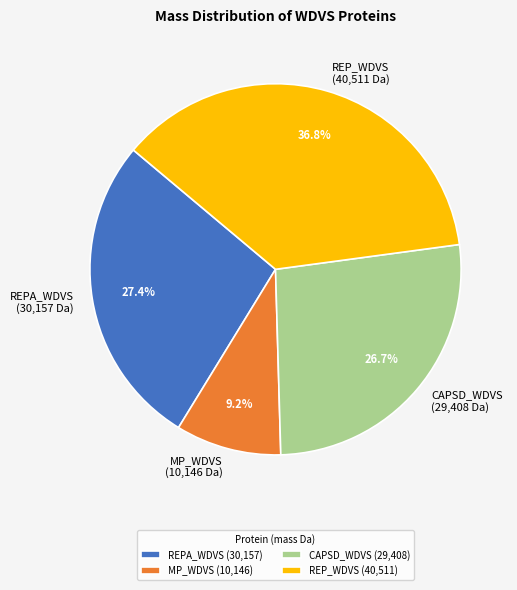

Rank the categories by value from lowest to highest.

MP_WDVS (10,146), CAPSD_WDVS (29,408), REPA_WDVS (30,157), REP_WDVS (40,511)